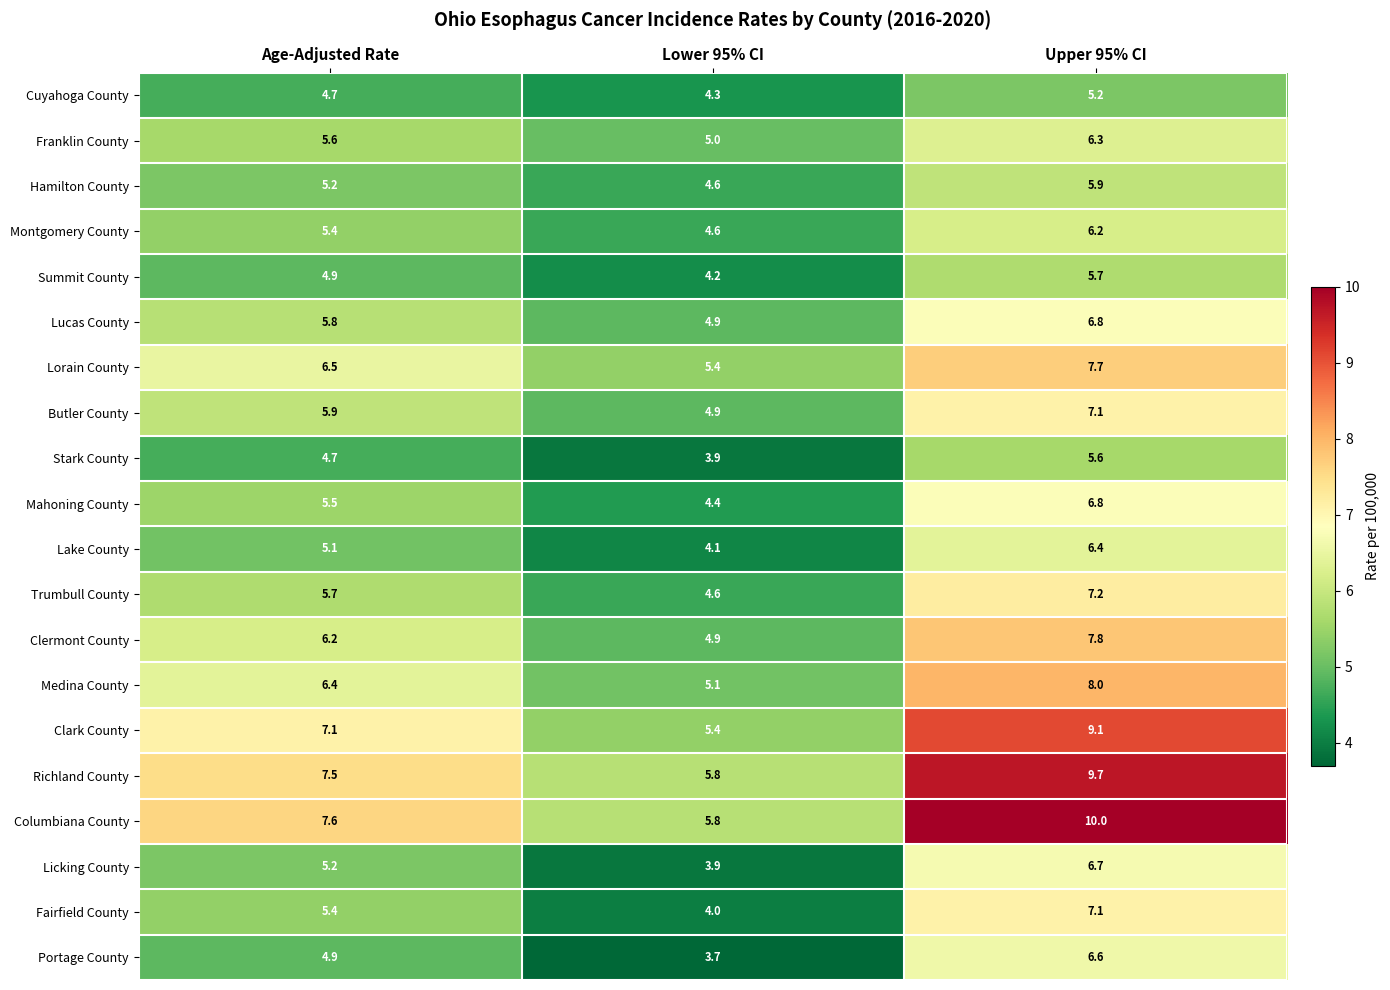

What is the highest value of the Lake County series?

6.4